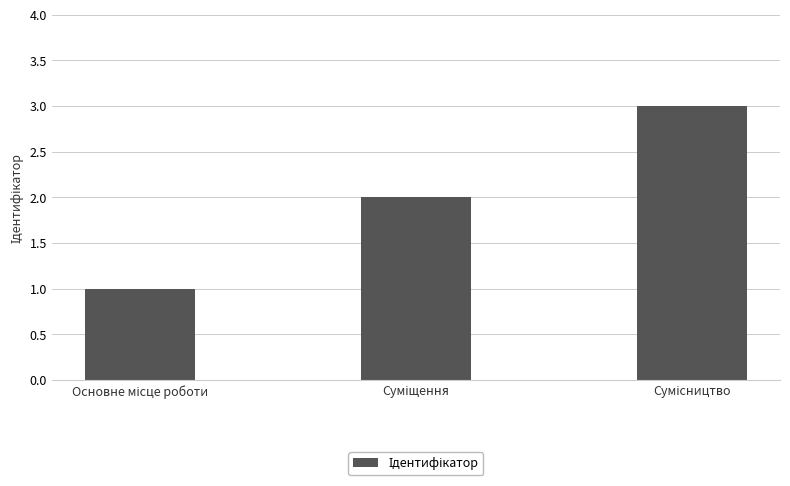

What is the maximum value shown in the chart?

3